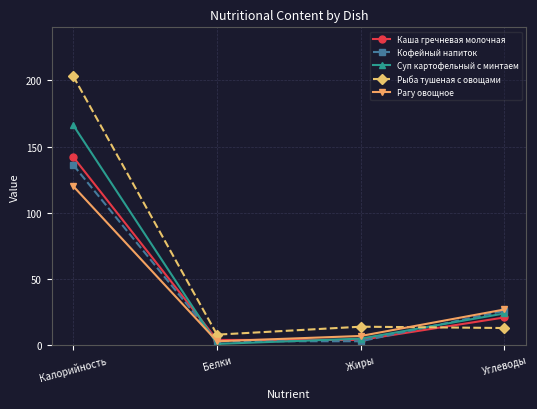

What is the label of the 4th point from the left?

Углеводы